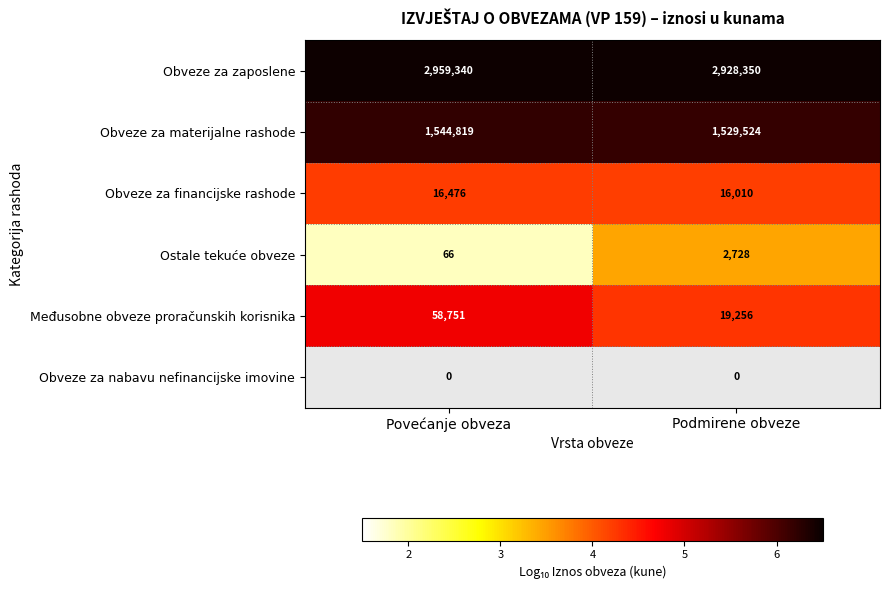

What is the difference between the maximum and minimum values in the Međusobne obveze proračunskih korisnika series?

39495